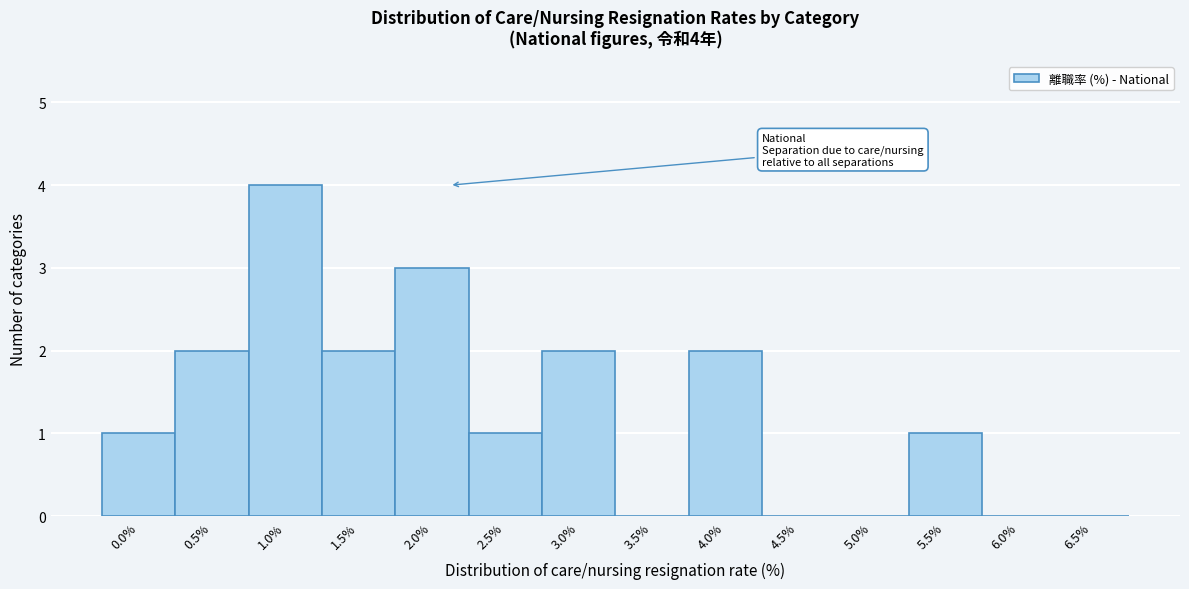

Reading right to left, what are all the values shown in this chart?

6.5%=0	6.0%=0	5.5%=1	5.0%=0	4.5%=0	4.0%=2	3.5%=0	3.0%=2	2.5%=1	2.0%=3	1.5%=2	1.0%=4	0.5%=2	0.0%=1